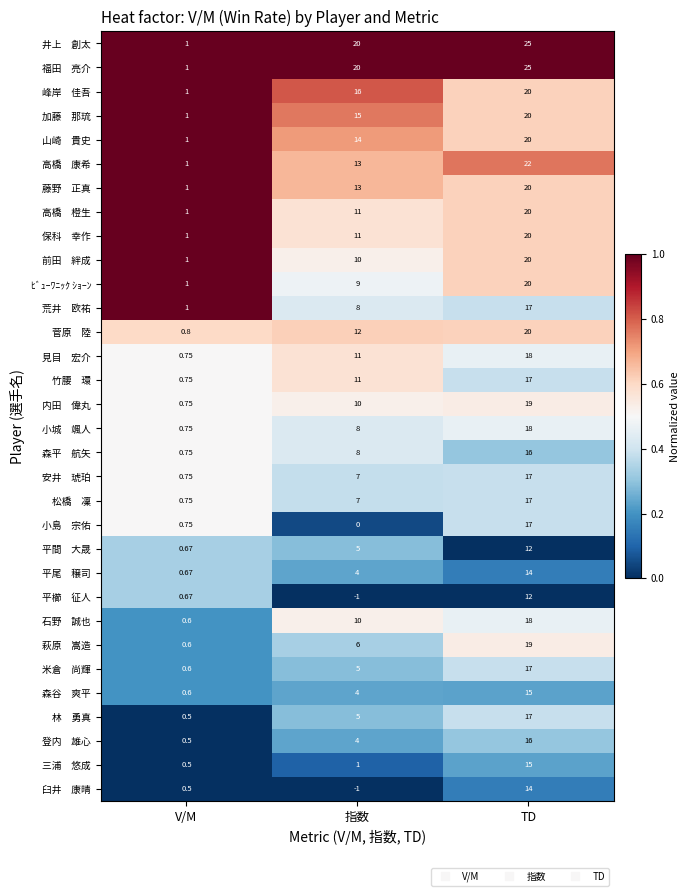

At which category is the sum across all series the highest?

TD